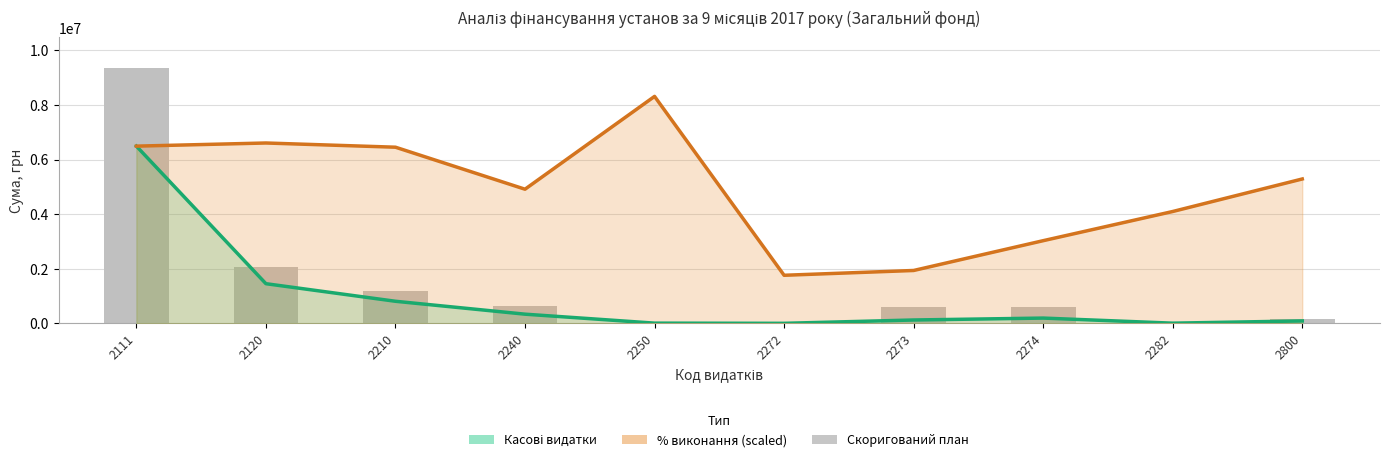

Reading left to right, transcribe all the data shown in this chart.

Касові видатки: 6494224.4	1454069.8	810160.3	337494.2	8890.5	2261.0	124305.0	194332.9	7800.0	90494.7
% виконання (scaled): 6494102.2	6609166.2	6454812.0	4915947.4	8316417.2	1762444.3	1938314.6	3030019.7	4099273.4	5291074.9
Скоригований план: 9354800.0	2058200.0	1174156.0	642200.0	10000.0	12000.0	600000.0	600000.0	17800.0	160000.0